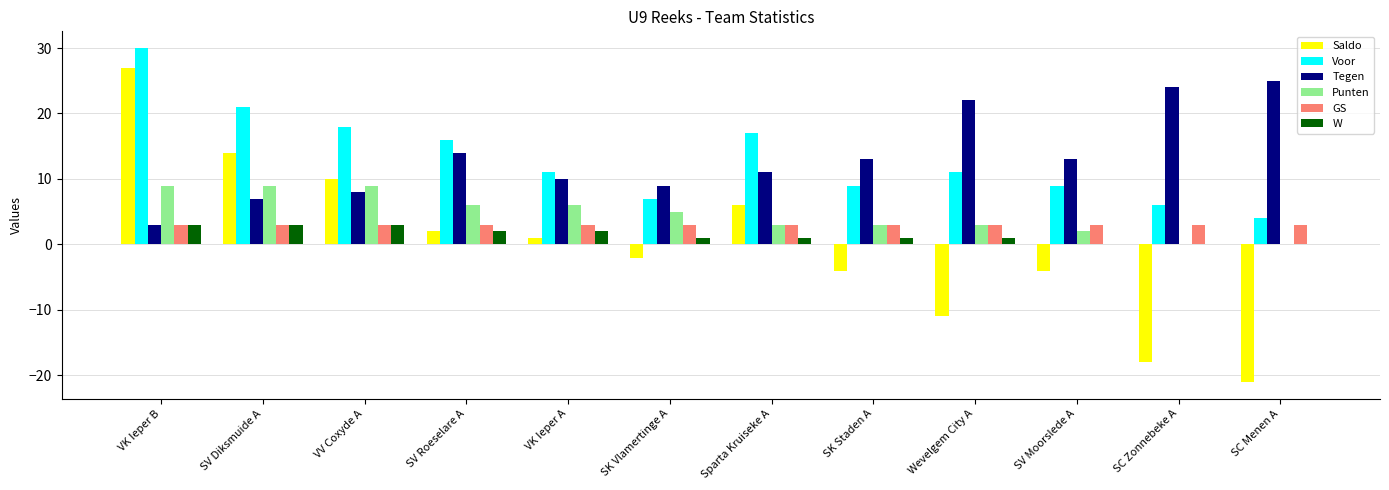

The value of GS at VK Ieper A is 3. True or false?

True